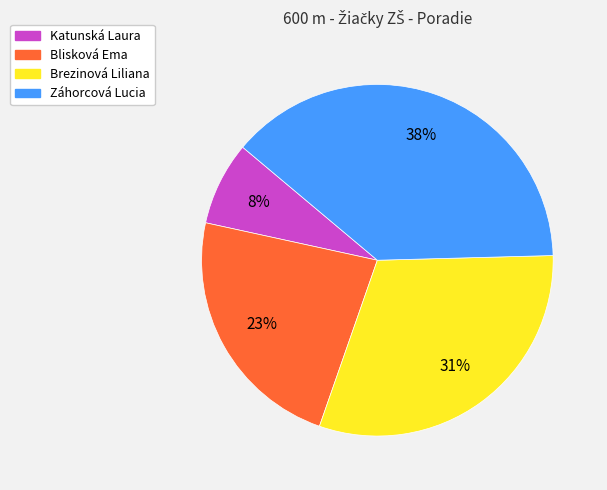

To the nearest percent, what is the average slice percentage?

25%